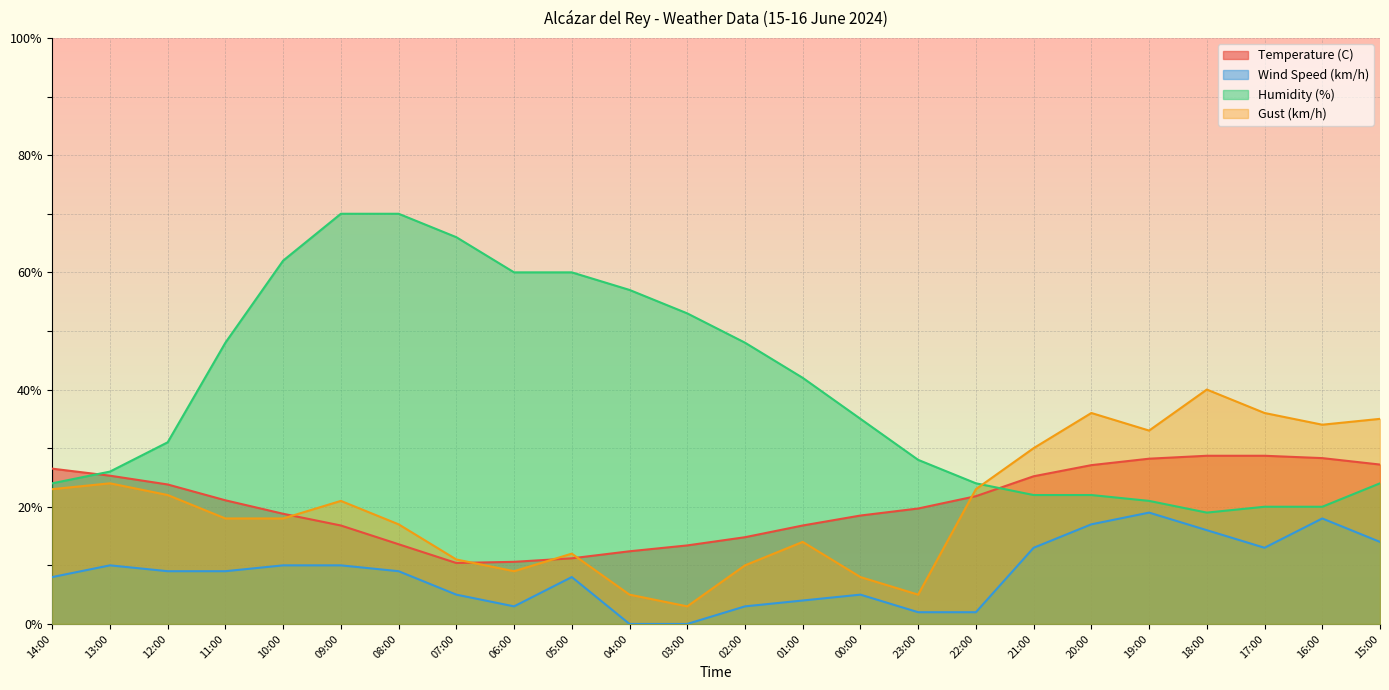

Rank the series at 11:00 from highest to lowest value.

Humidity (%), Temperature (C), Gust (km/h), Wind Speed (km/h)